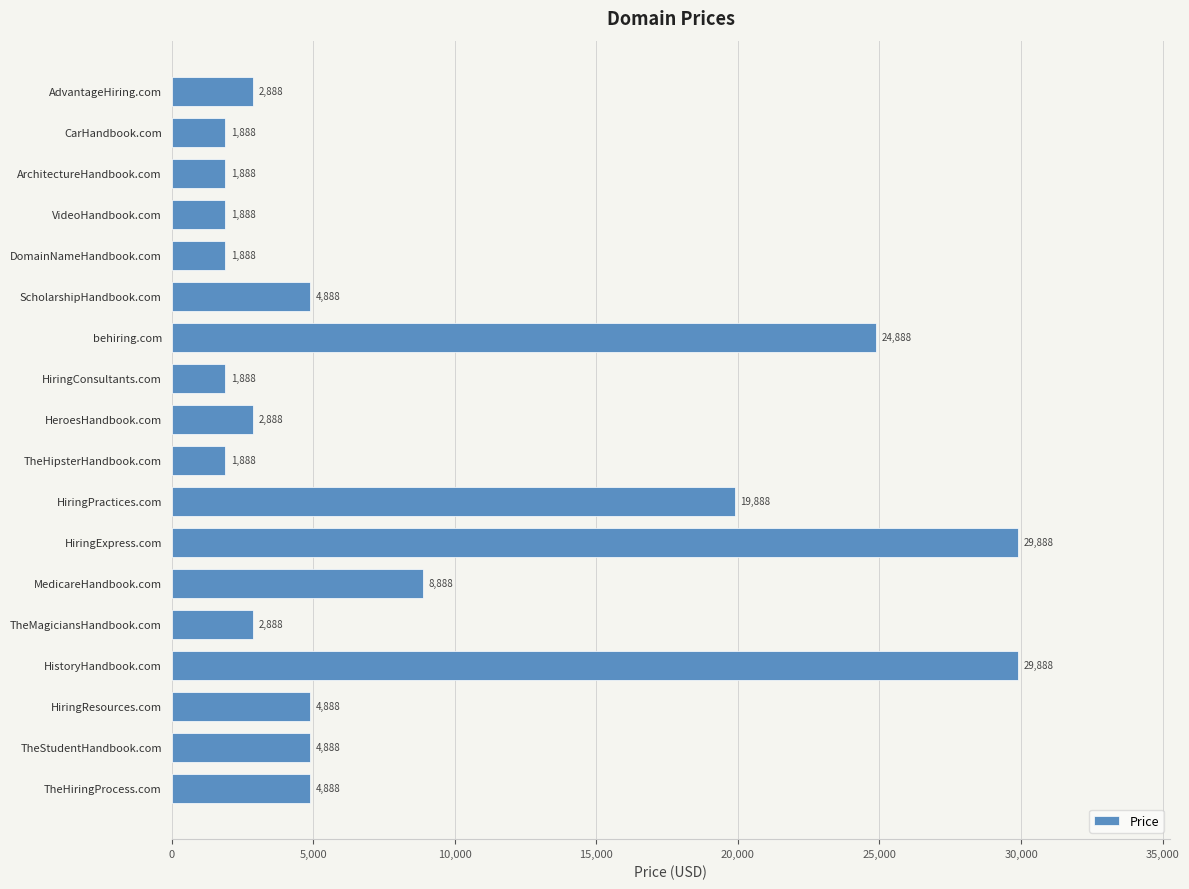

What is the difference between the second highest and minimum values?

28000